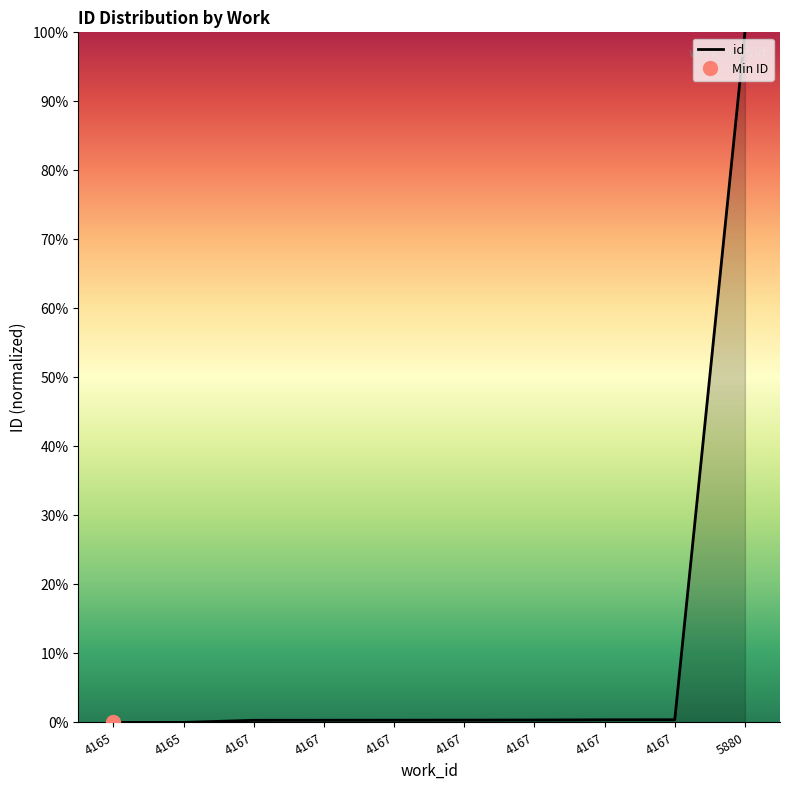

Reading left to right, extract all data points from this chart.

4165=0.0	4165=0.0	4167=0.3	4167=0.3	4167=0.3	4167=0.3	4167=0.4	4167=0.4	4167=0.4	5880=100.0